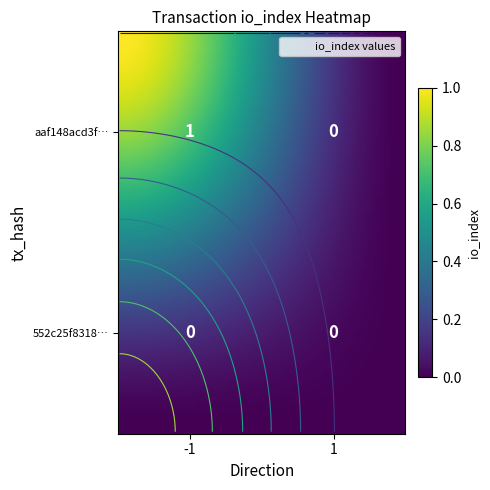

The value of 552c25f8318995488c59cc38560358efa1b0fbc at -1 is 0. True or false?

True